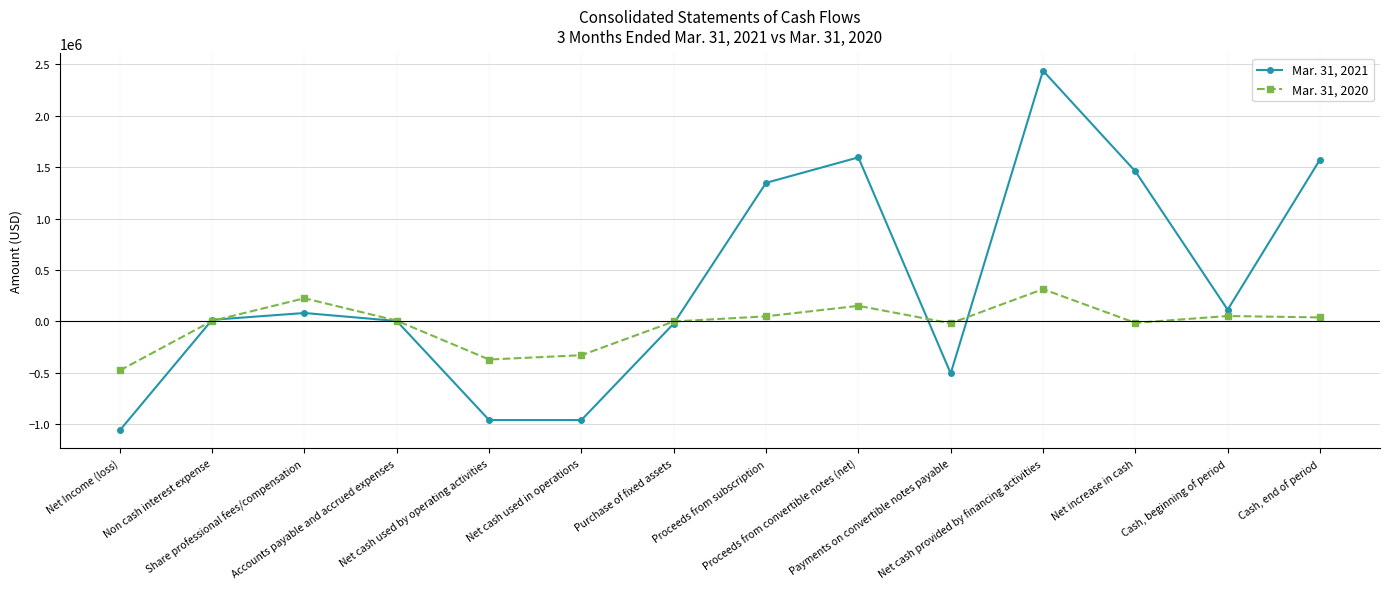

Which series has the widest spread of values?

Mar. 31, 2021